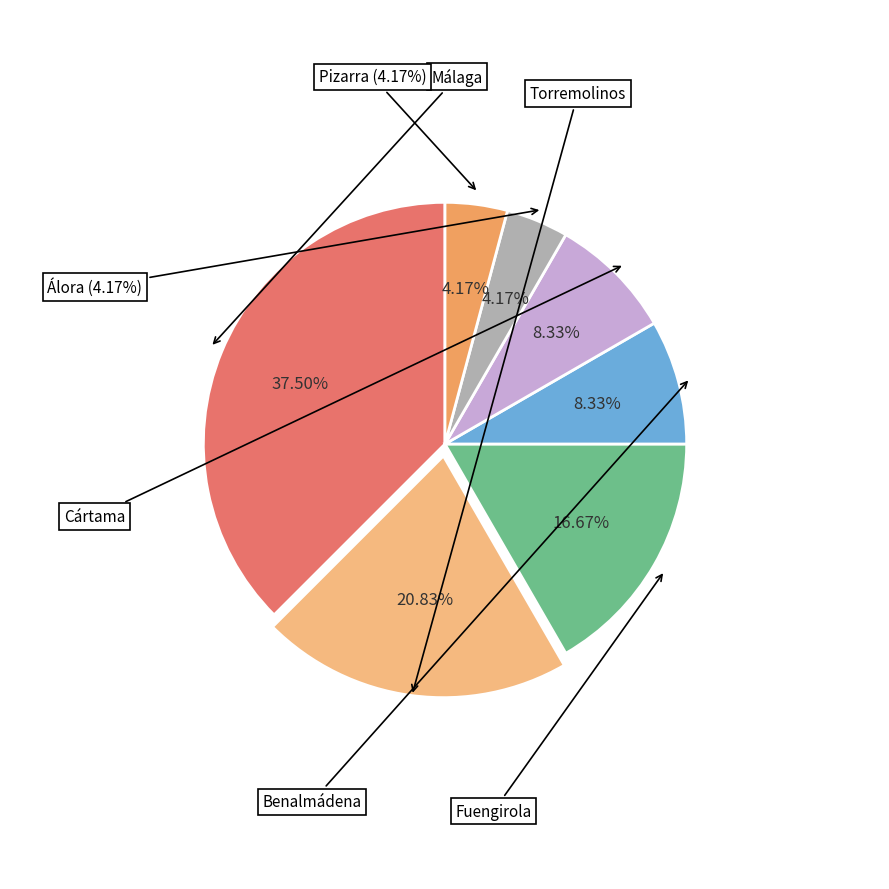

Is it true that Torremolinos is 15% of the pie?

False